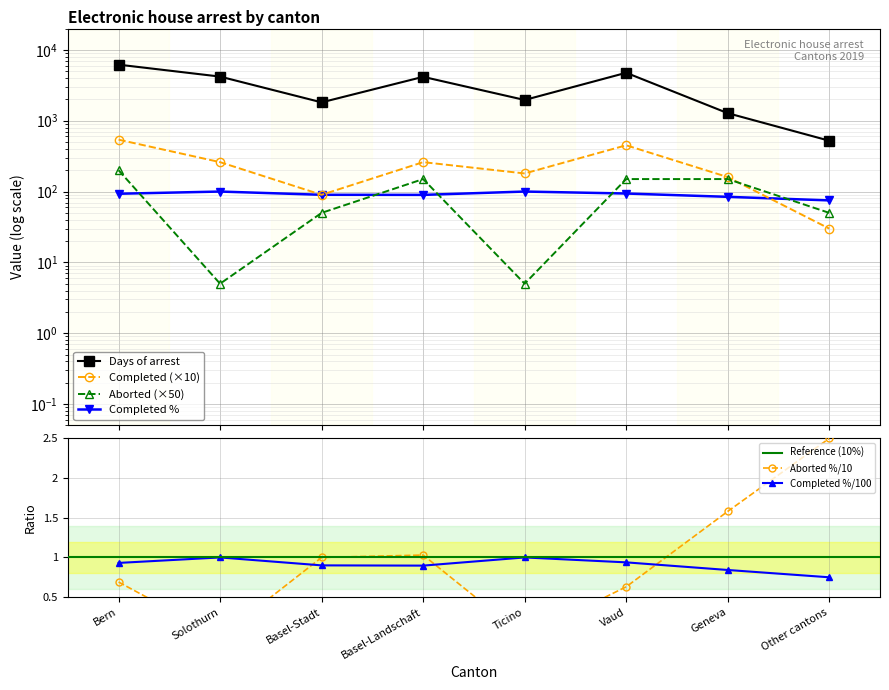

At how many categories does at least one series exceed 2681?

4